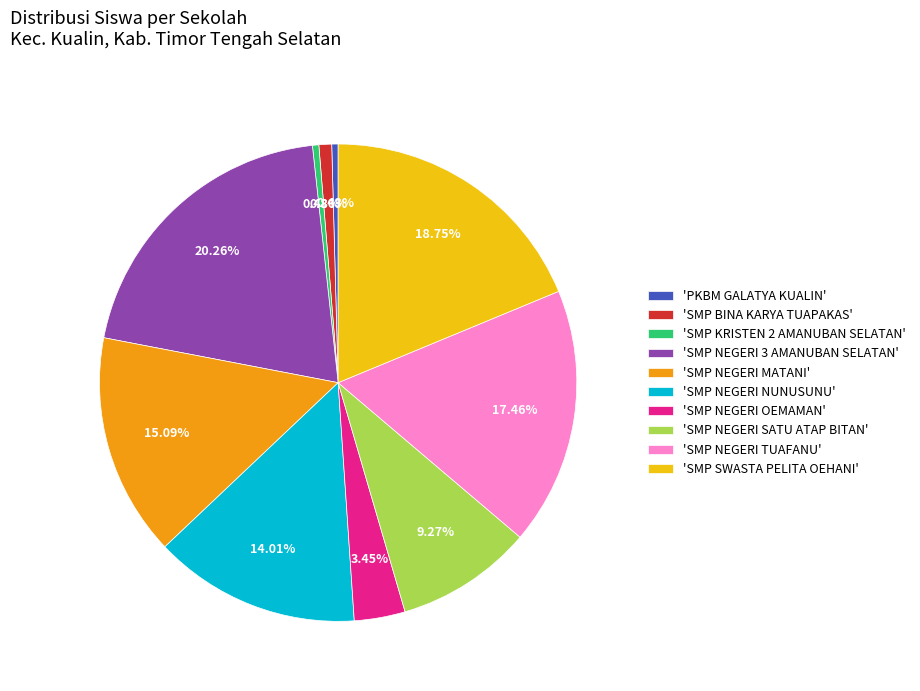

Which category has the biggest portion of the pie?

'SMP NEGERI 3 AMANUBAN SELATAN'